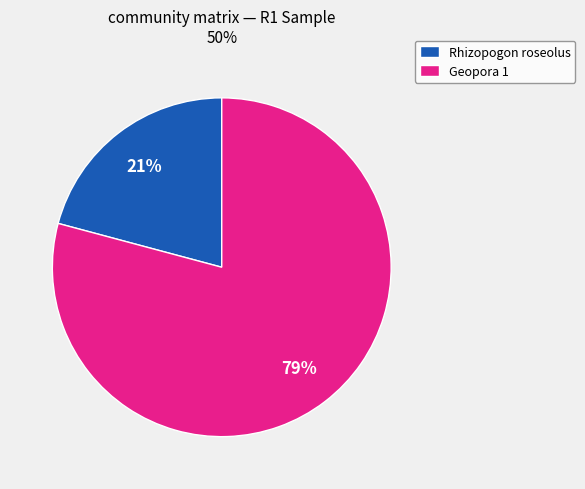

To the nearest percent, what is the difference between the largest and smallest slice percentages?

58%